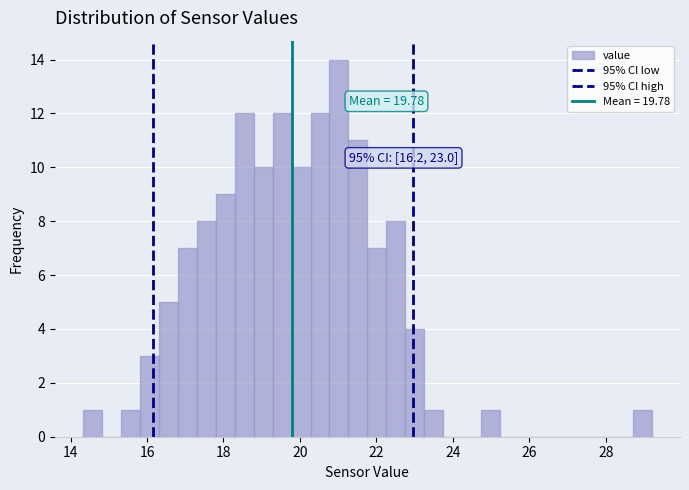

Around what value on the x-axis is the tallest bar? Give the approximate position of its centre, as read against the axis.

21.0